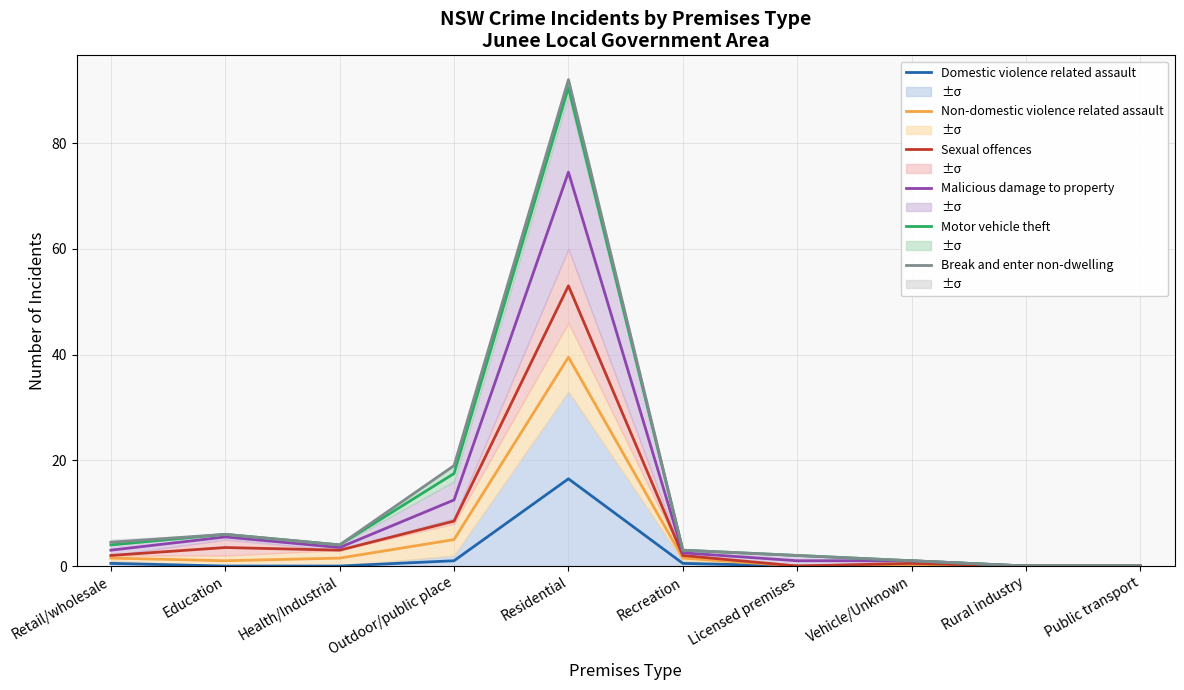

At which category does Malicious damage to property reach its first local peak?

Education